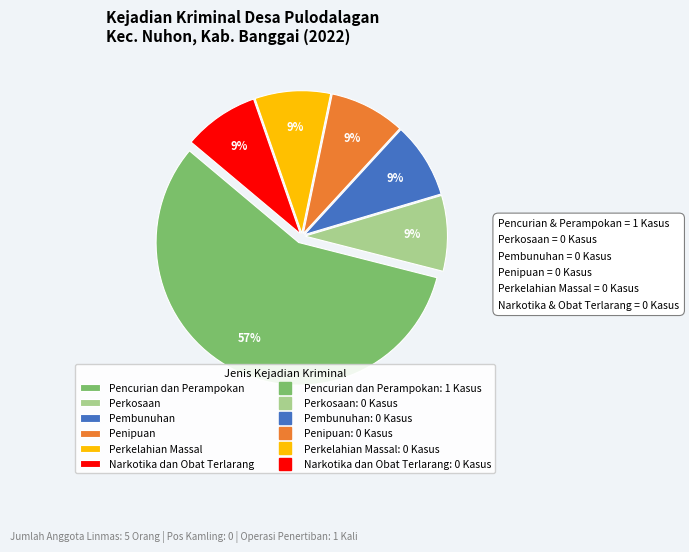

Does any single category account for the majority?

Yes